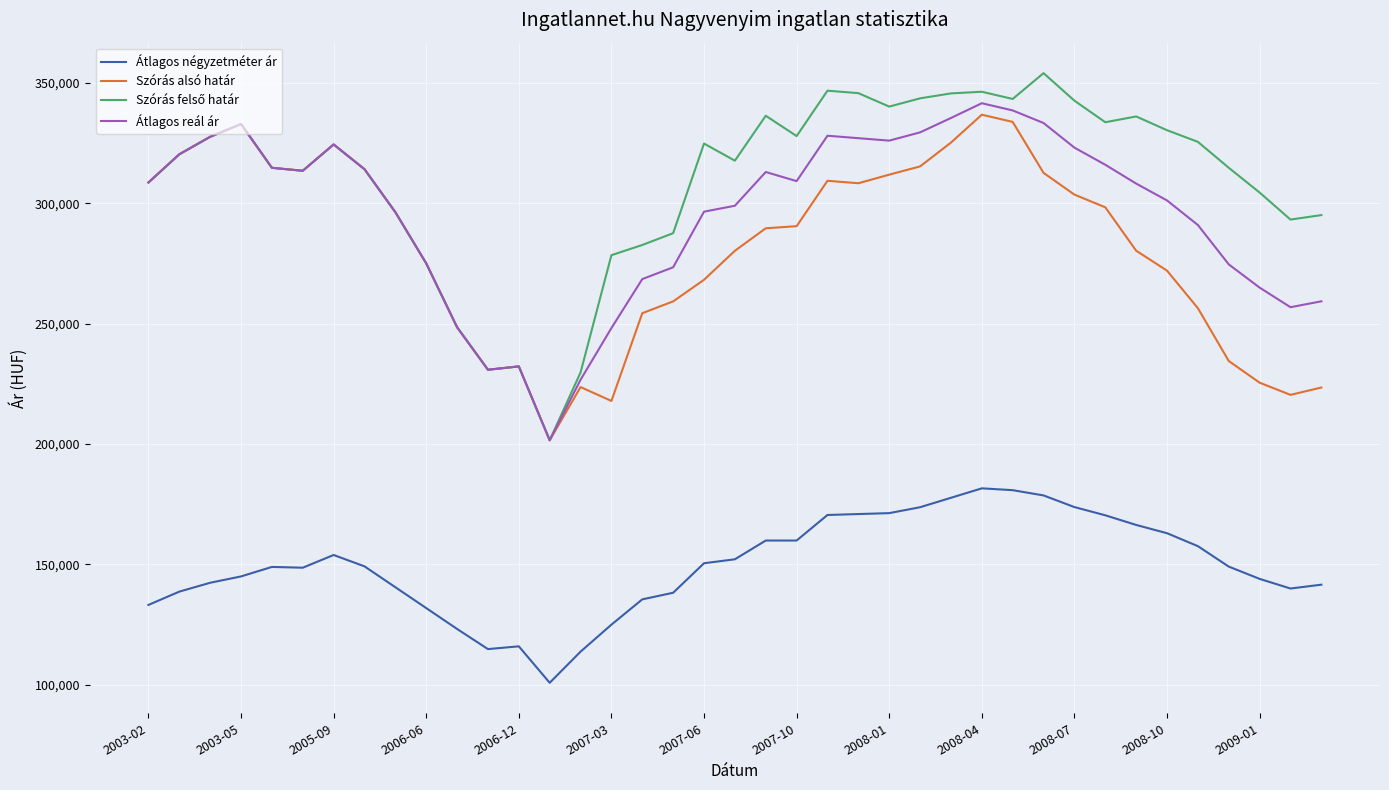

True or false: Szórás alsó határ and Átlagos négyzetméter ár cross at least once.

False